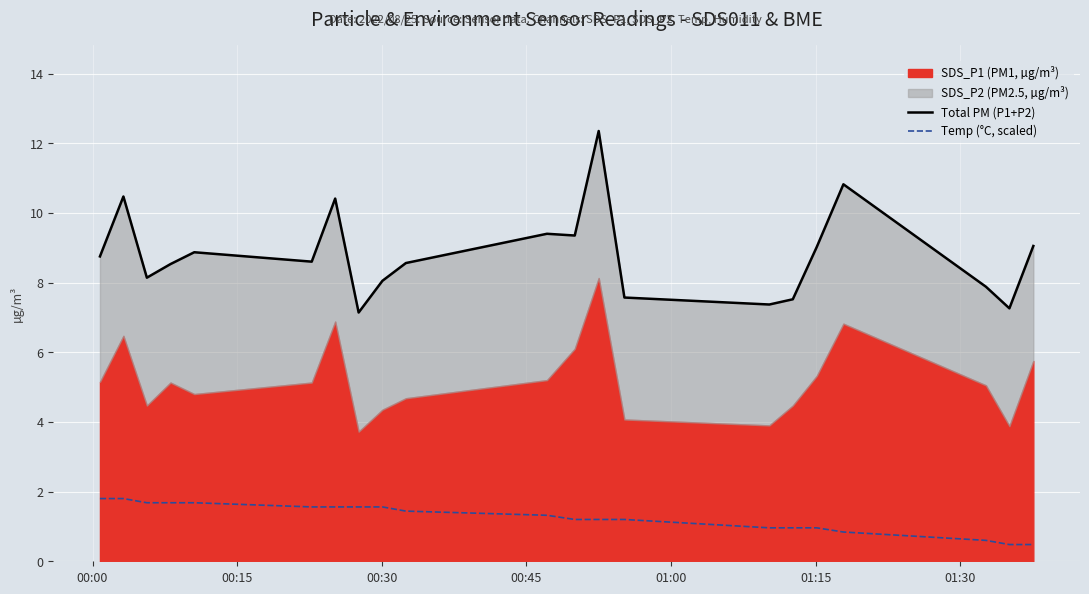

What is the maximum value for Total PM (P1+P2)?

12.4